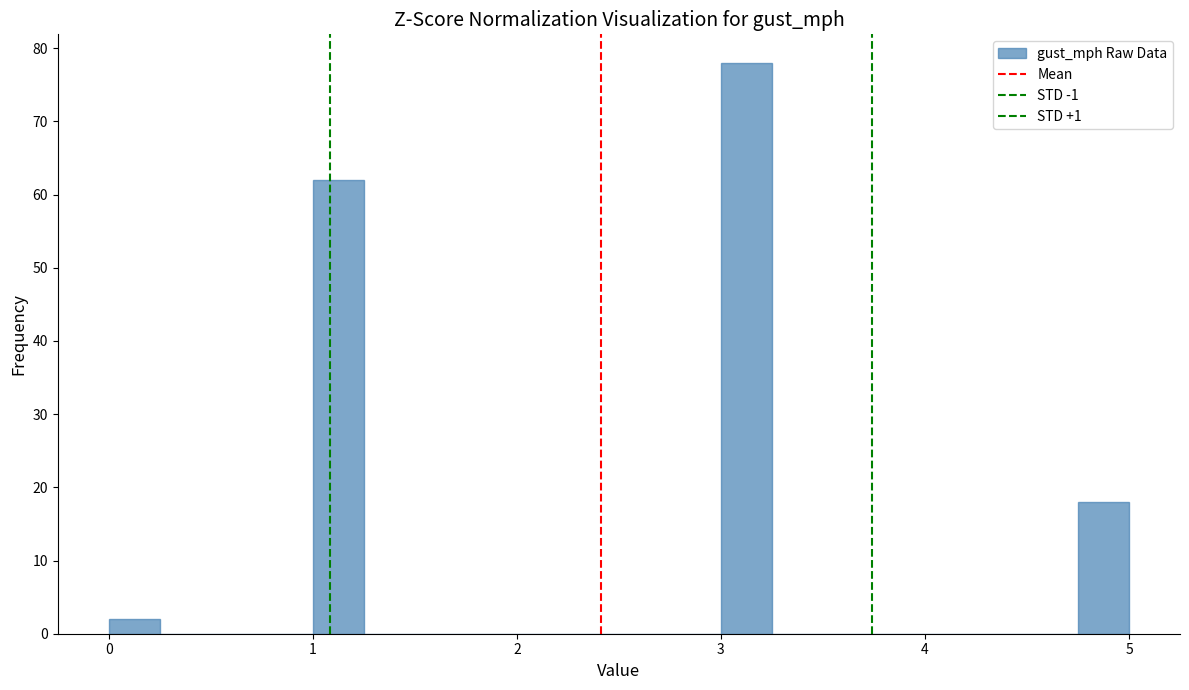

Around what value on the x-axis is the tallest bar? Give the approximate position of its centre, as read against the axis.

3.1